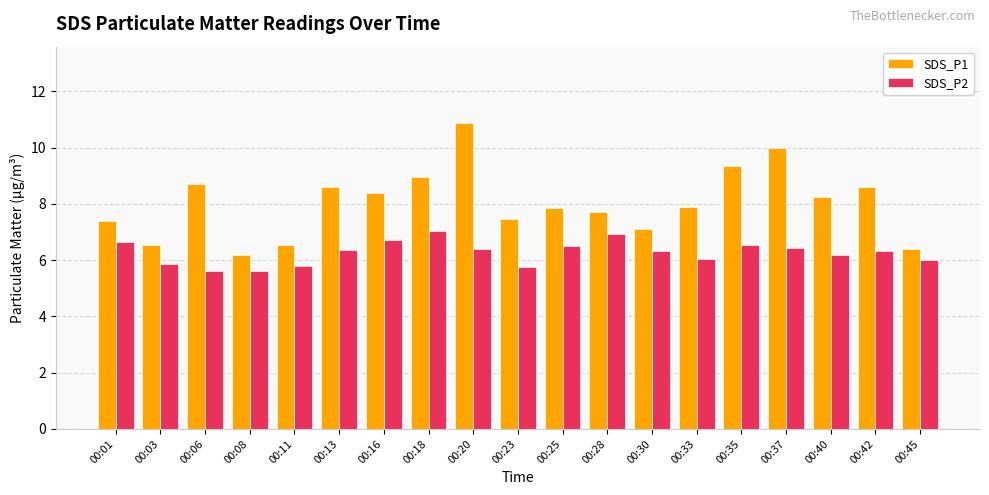

What is the average value of the SDS_P1 series?

8.0